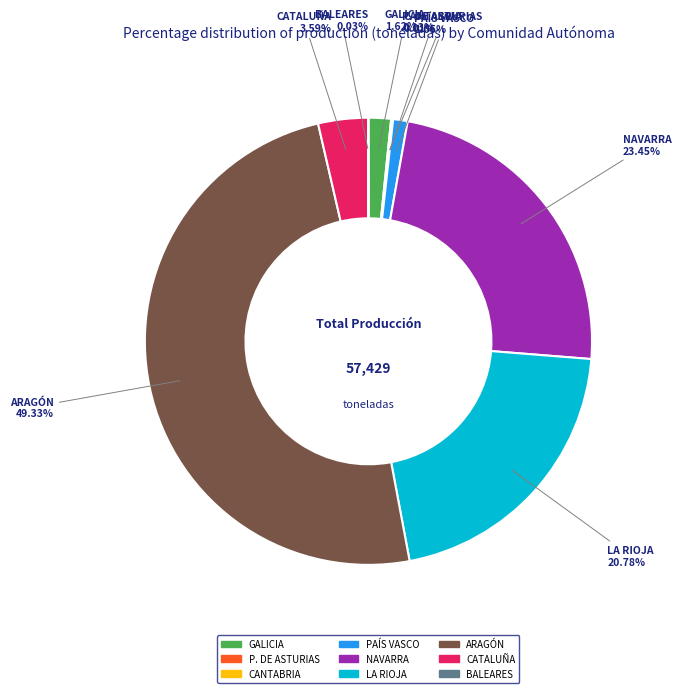

Is LA RIOJA the majority of the pie?

No